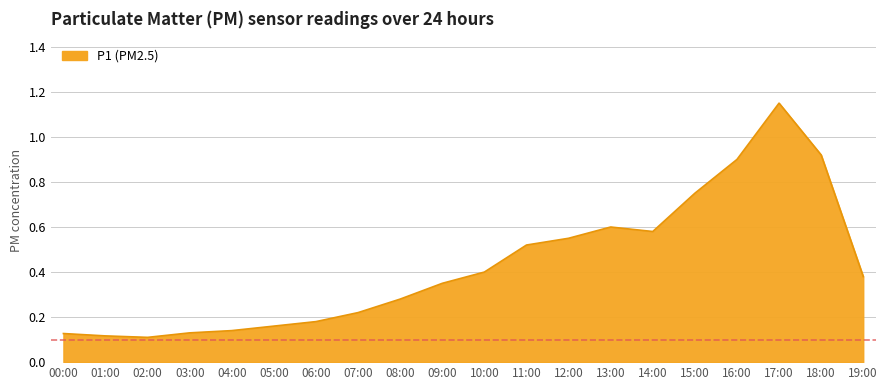

How many categories are shown in the chart?

20